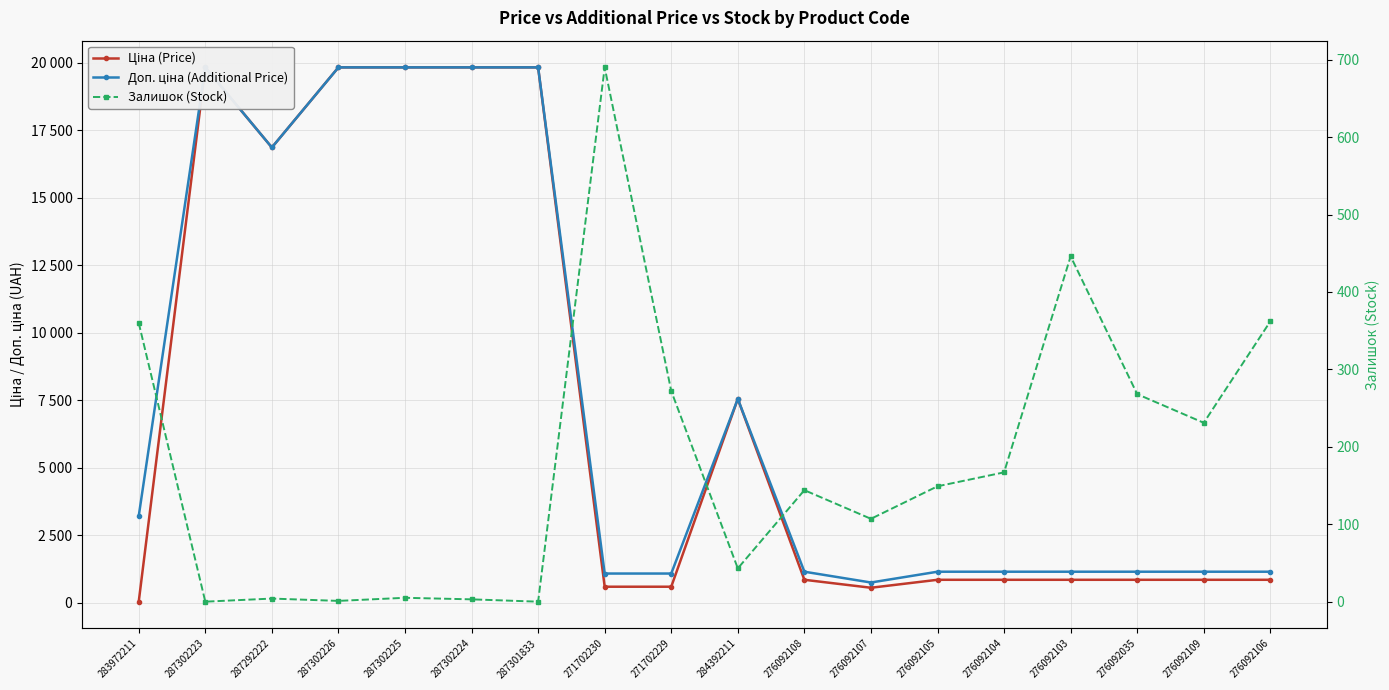

At which category does the chart reach its minimum across all series?

287302223